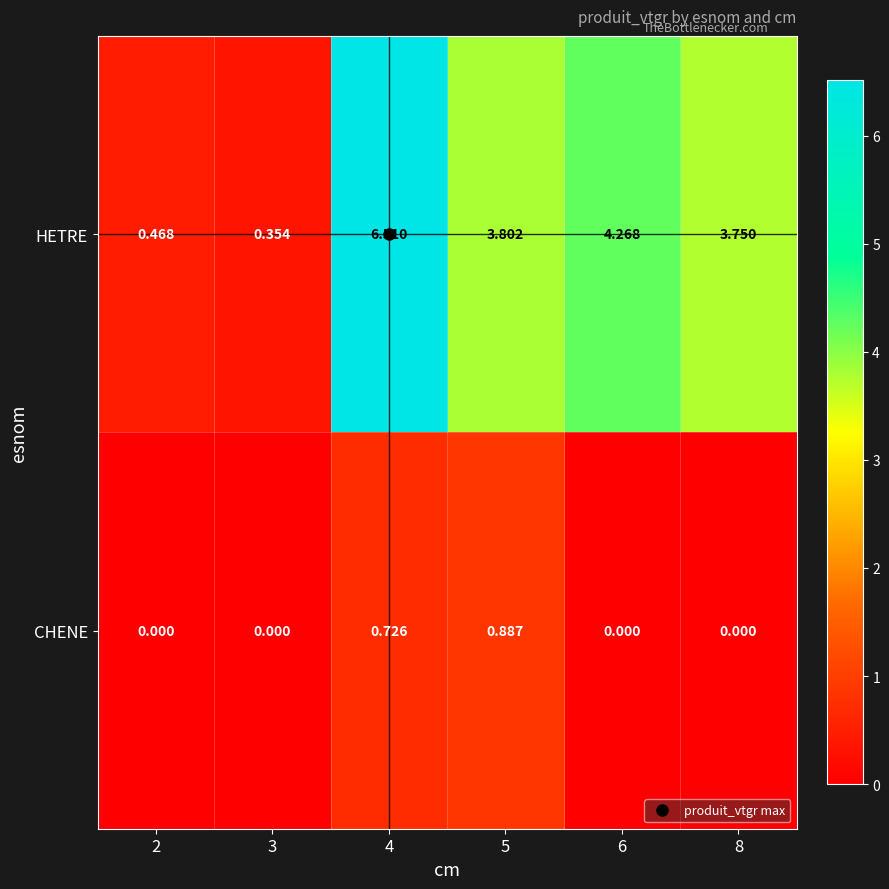

Is the value of HETRE at 4 greater than the value of CHENE at 3?

Yes